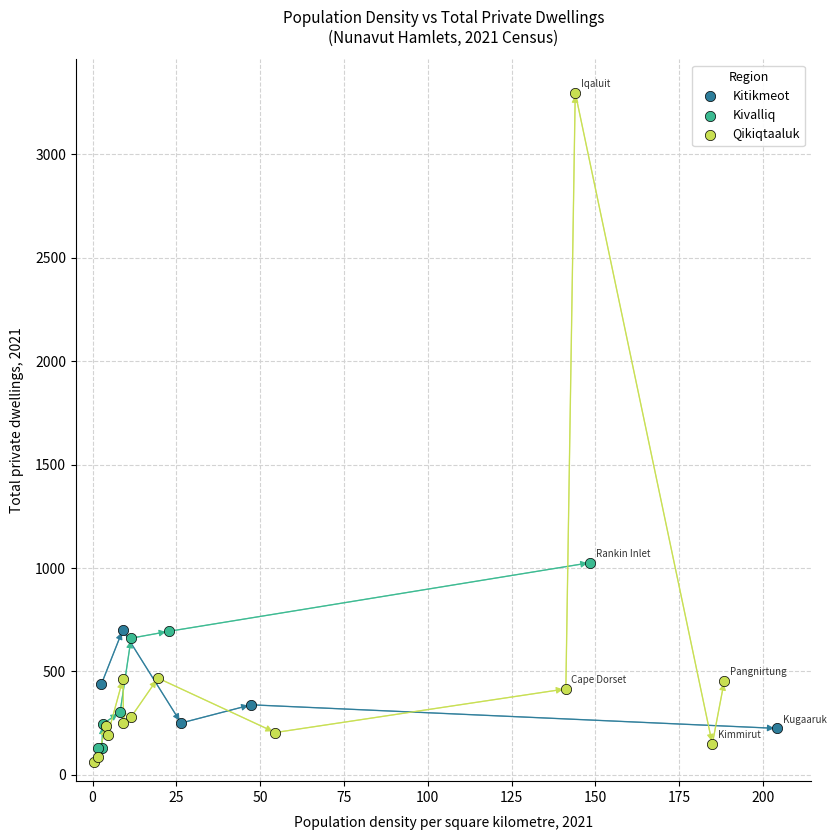

Which series has the largest Y range (max minus min)?

Qikiqtaaluk